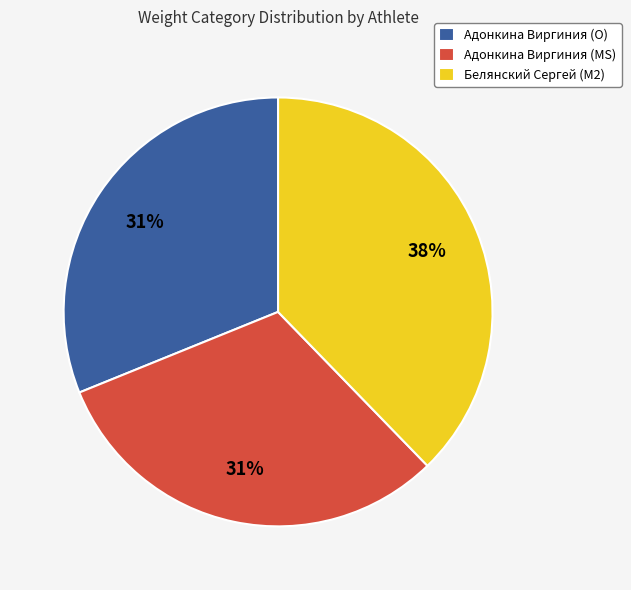

Is there a majority slice in this chart?

No